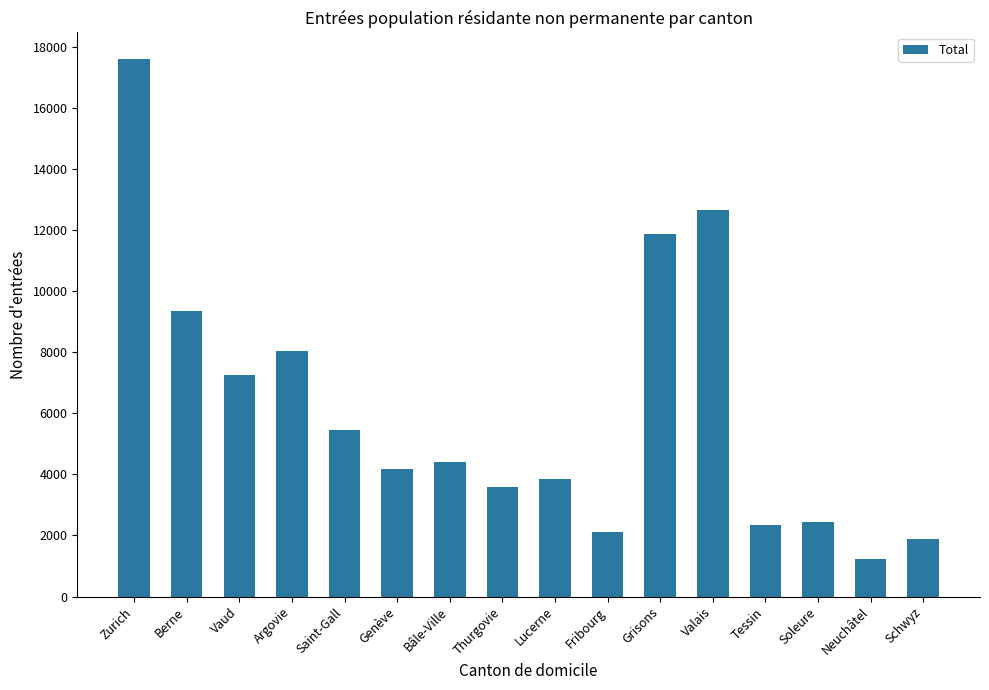

What is the difference between the maximum and minimum values?

16366